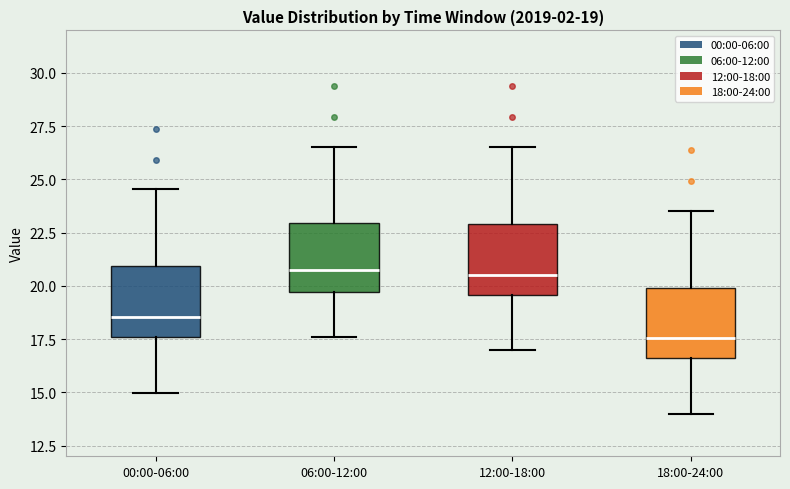

Which box has the lowest median line?

18:00-24:00